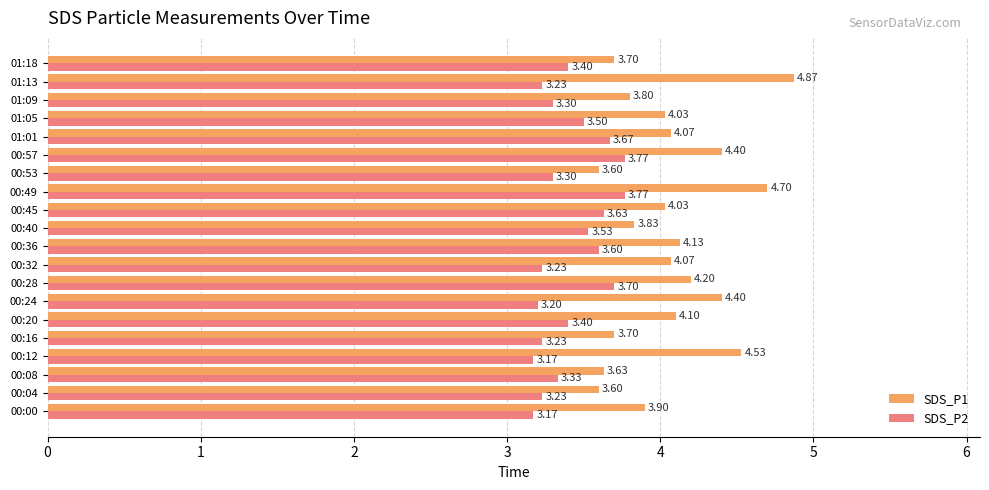

What is the average value of the SDS_P2 series?

3.4